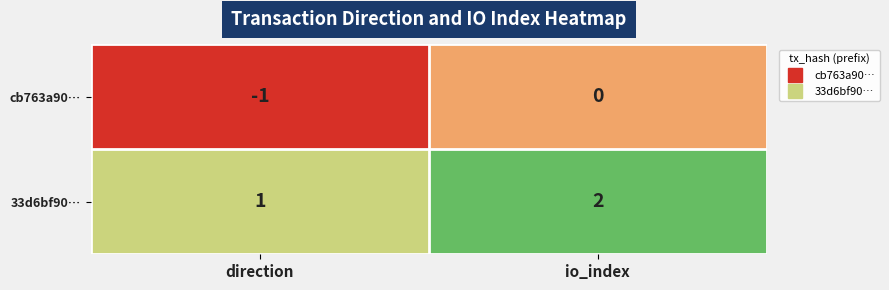

How many categories are shown in the chart?

2